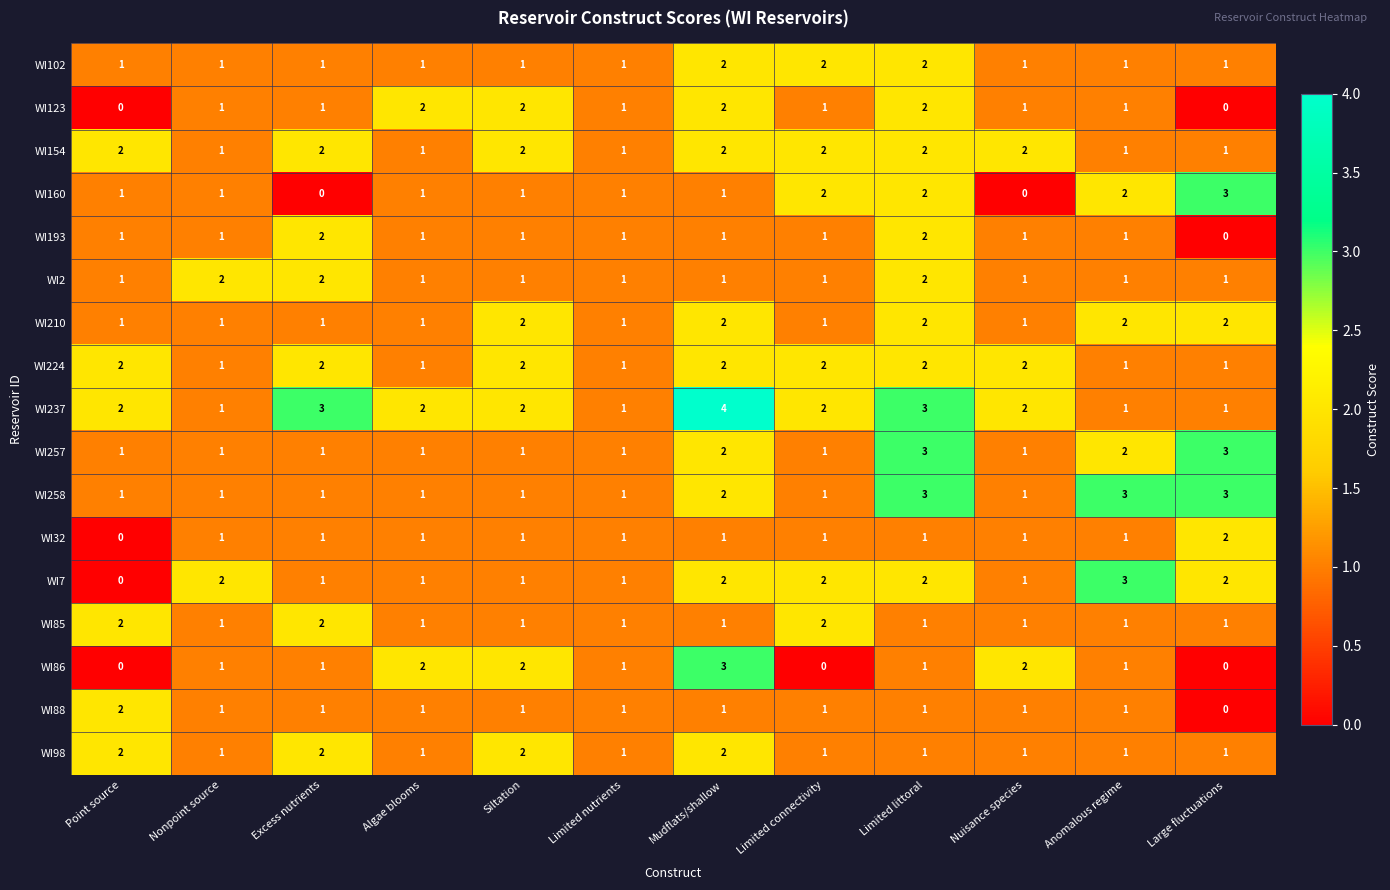

What is the maximum value shown in the chart?

4